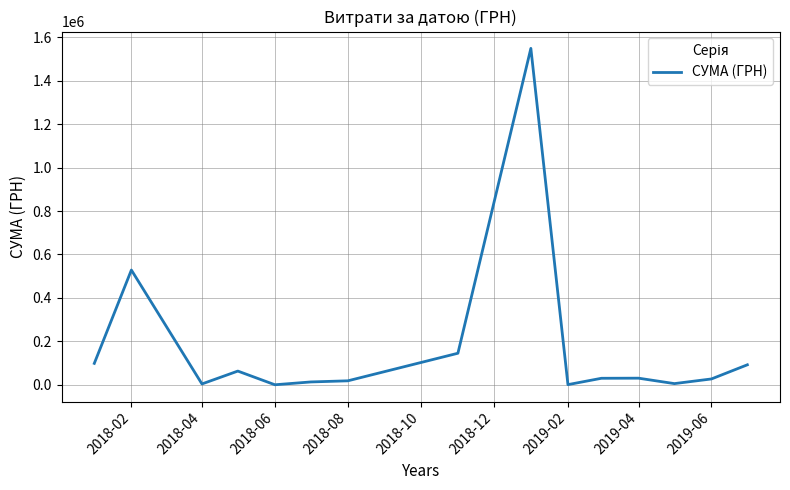

What is the difference between the maximum and minimum values?

1548248.4